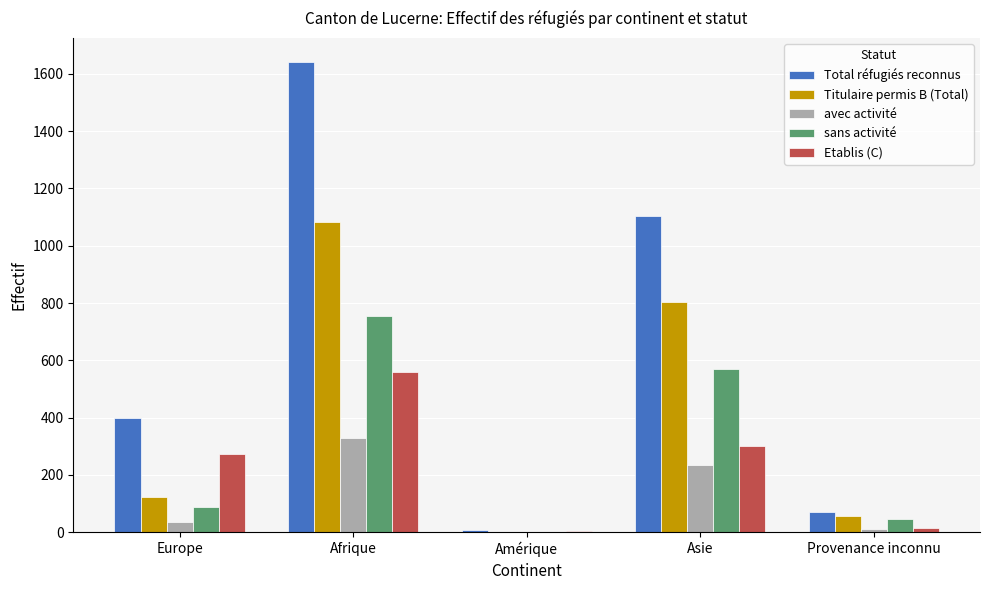

What is the sum of all Etablis (C) values?

1153